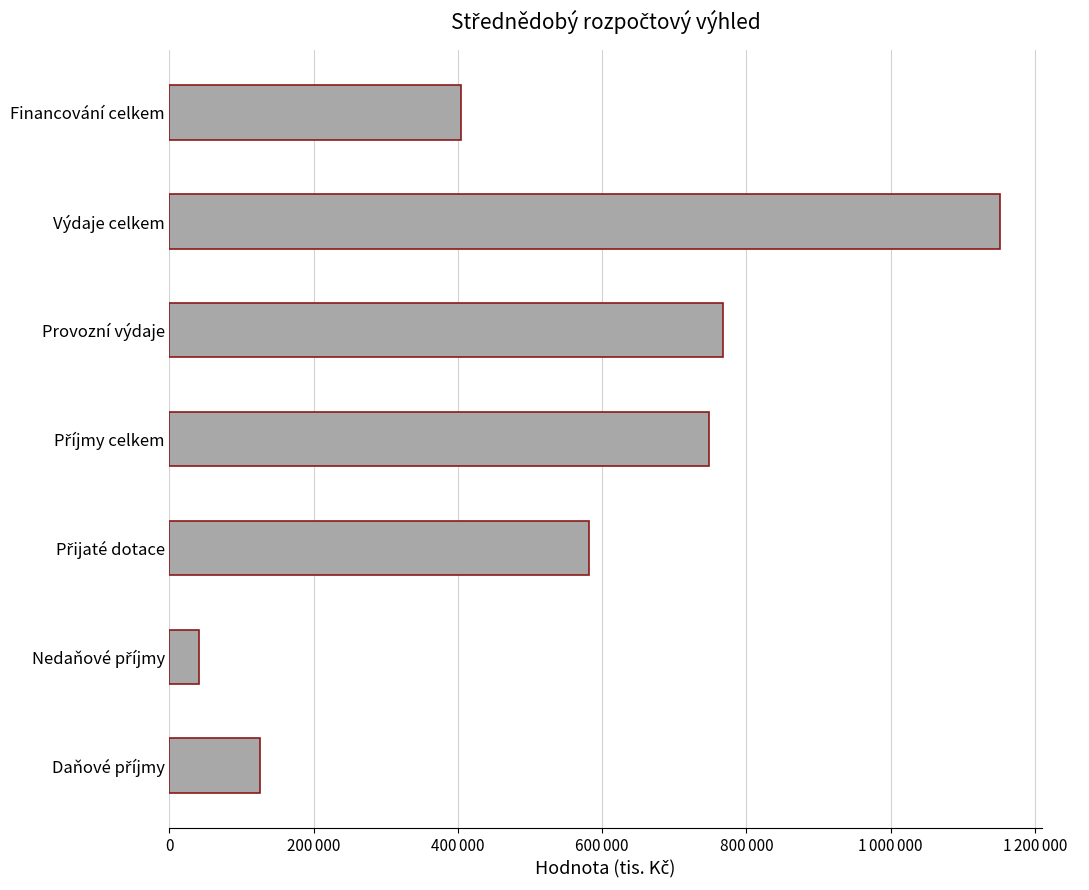

What is the minimum value shown in the chart?

41282.8